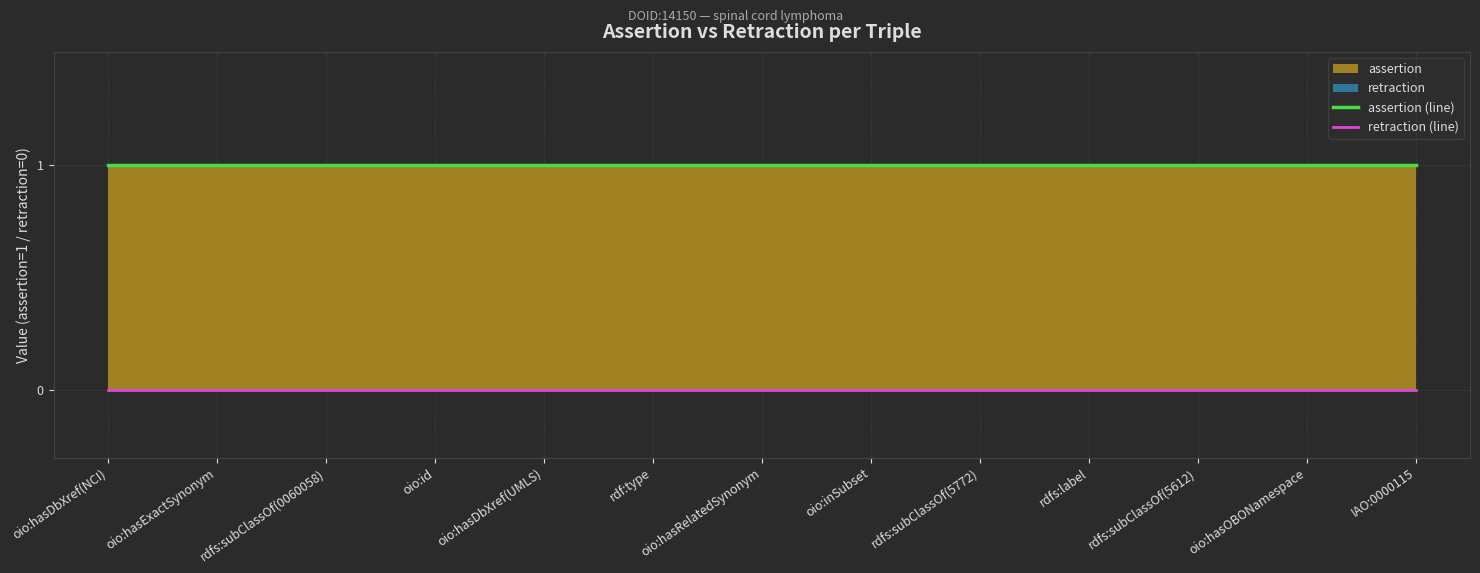

How many lines are shown in the chart?

2